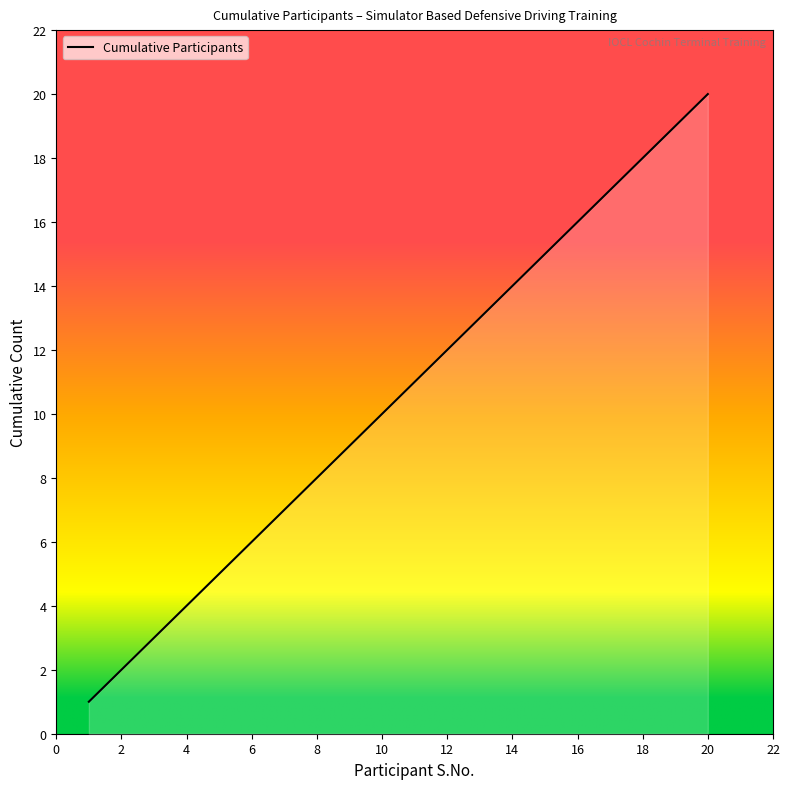

What is the difference between the maximum and minimum values?

19